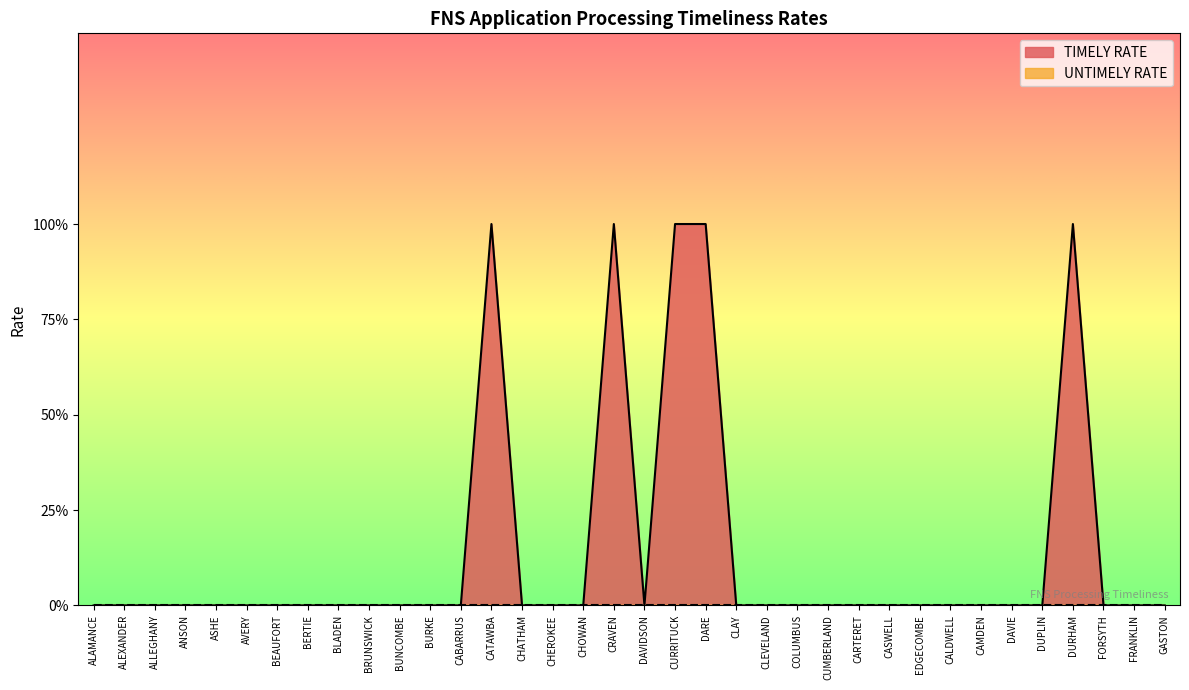

Which has a higher value, DAVIDSON or BERTIE?

DAVIDSON